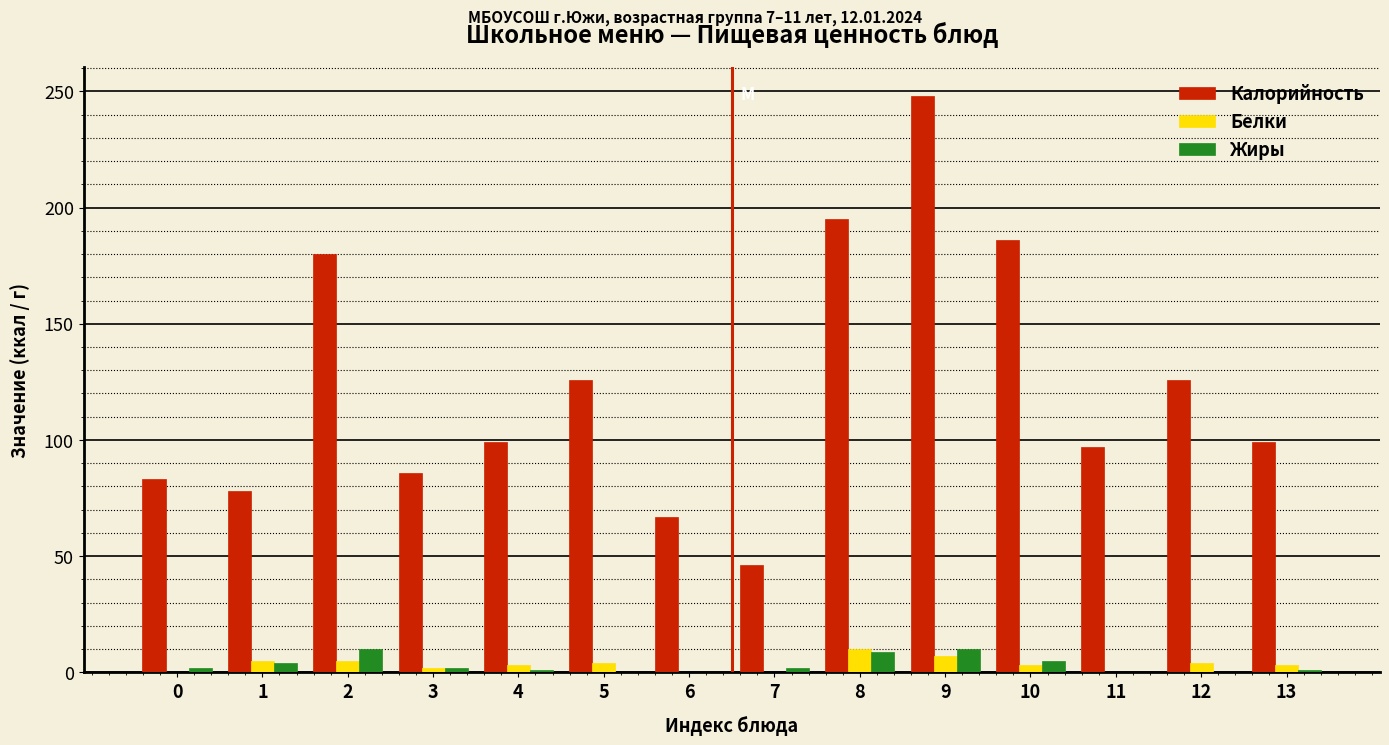

What is the sum of all Белки values?

46